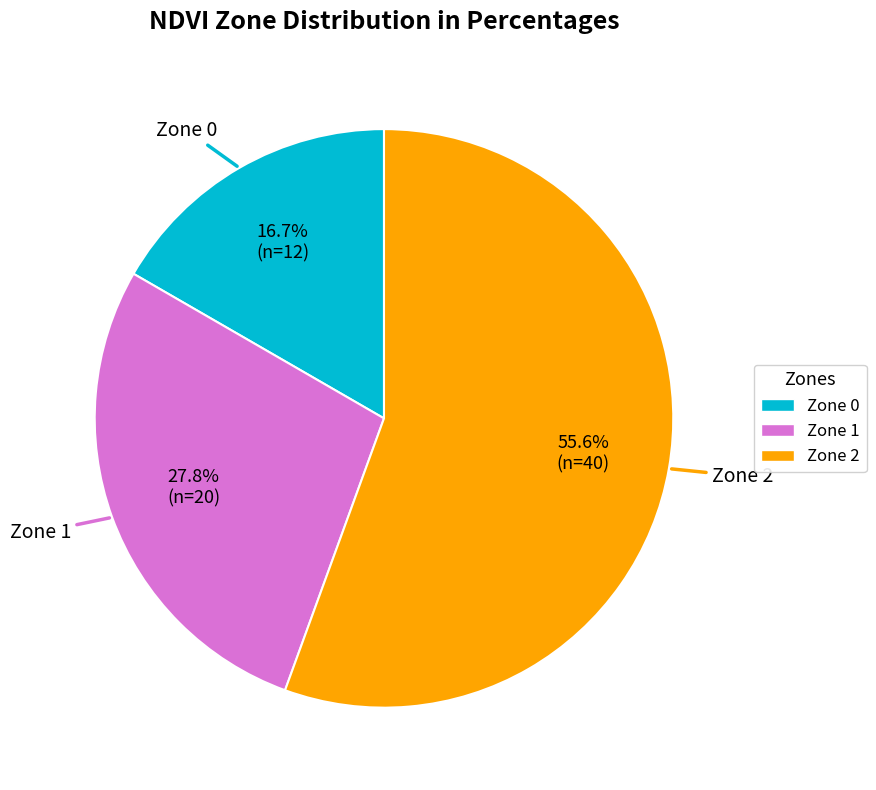

Approximately how many times larger is the value at Zone 2 compared to Zone 1?

2.0